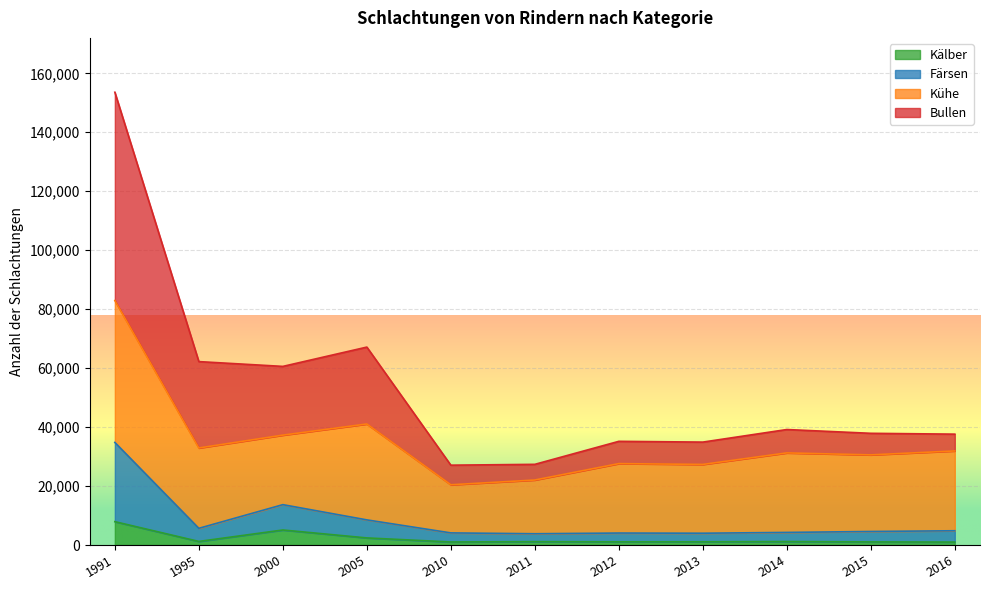

What is the value of the Bullen point at the 2nd from the left?

62214